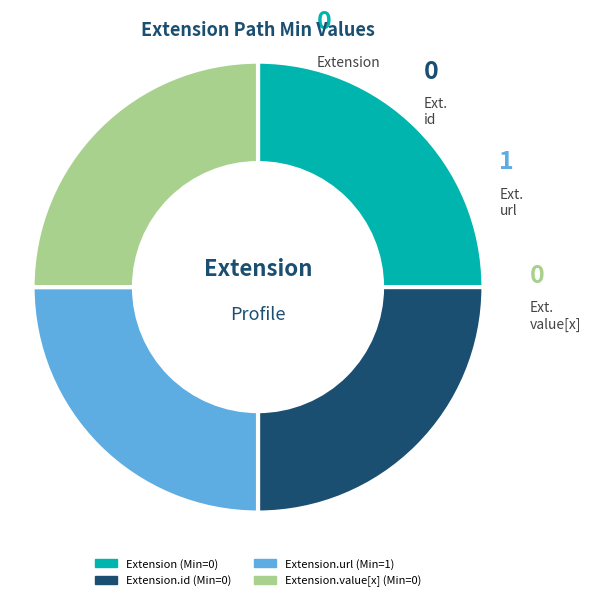

Is there any slice that represents more than half of the pie?

No